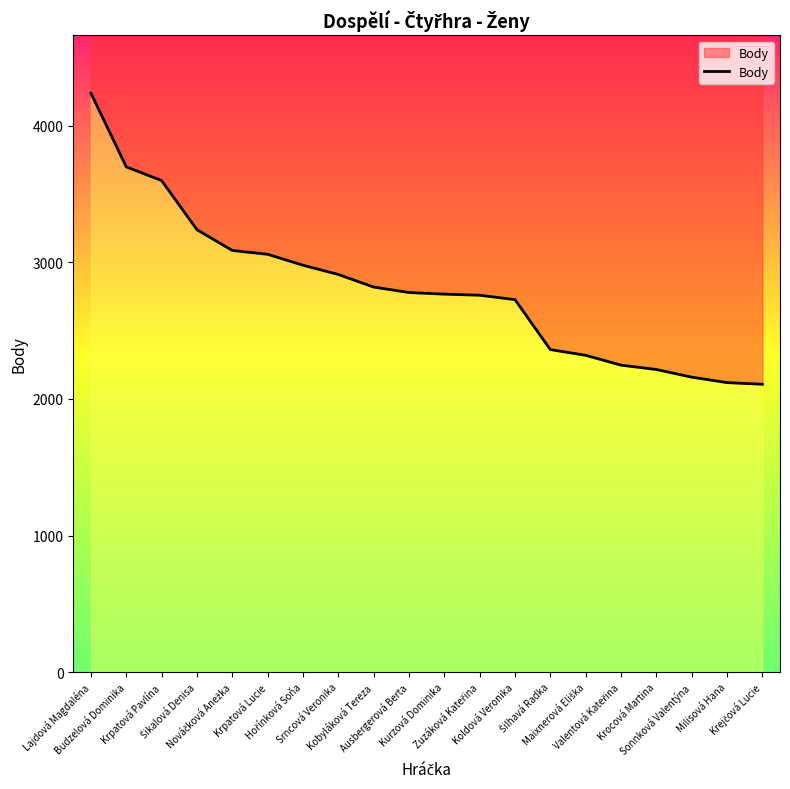

Reading left to right, extract all data points from this chart.

4240	3700	3600	3240	3088	3060	2980	2912	2820	2780	2768	2760	2728	2362	2320	2248	2216	2160	2120	2108